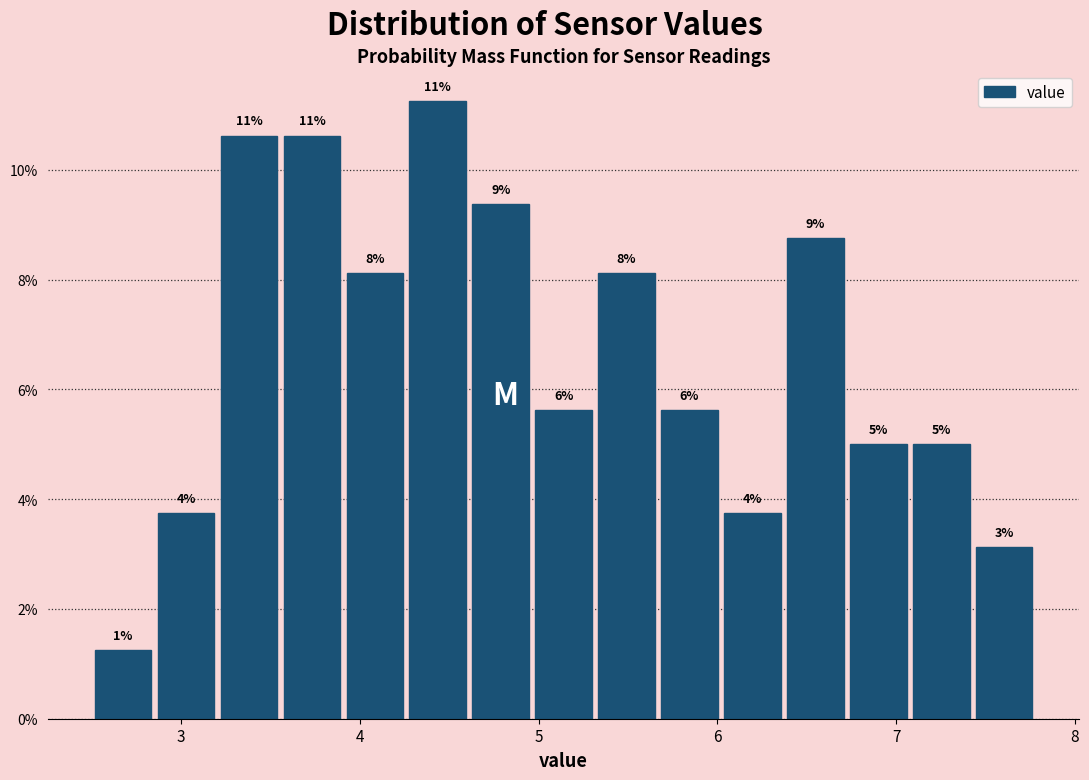

Read against the x-axis, roughly where is the centre of the tallest bar?

4.4